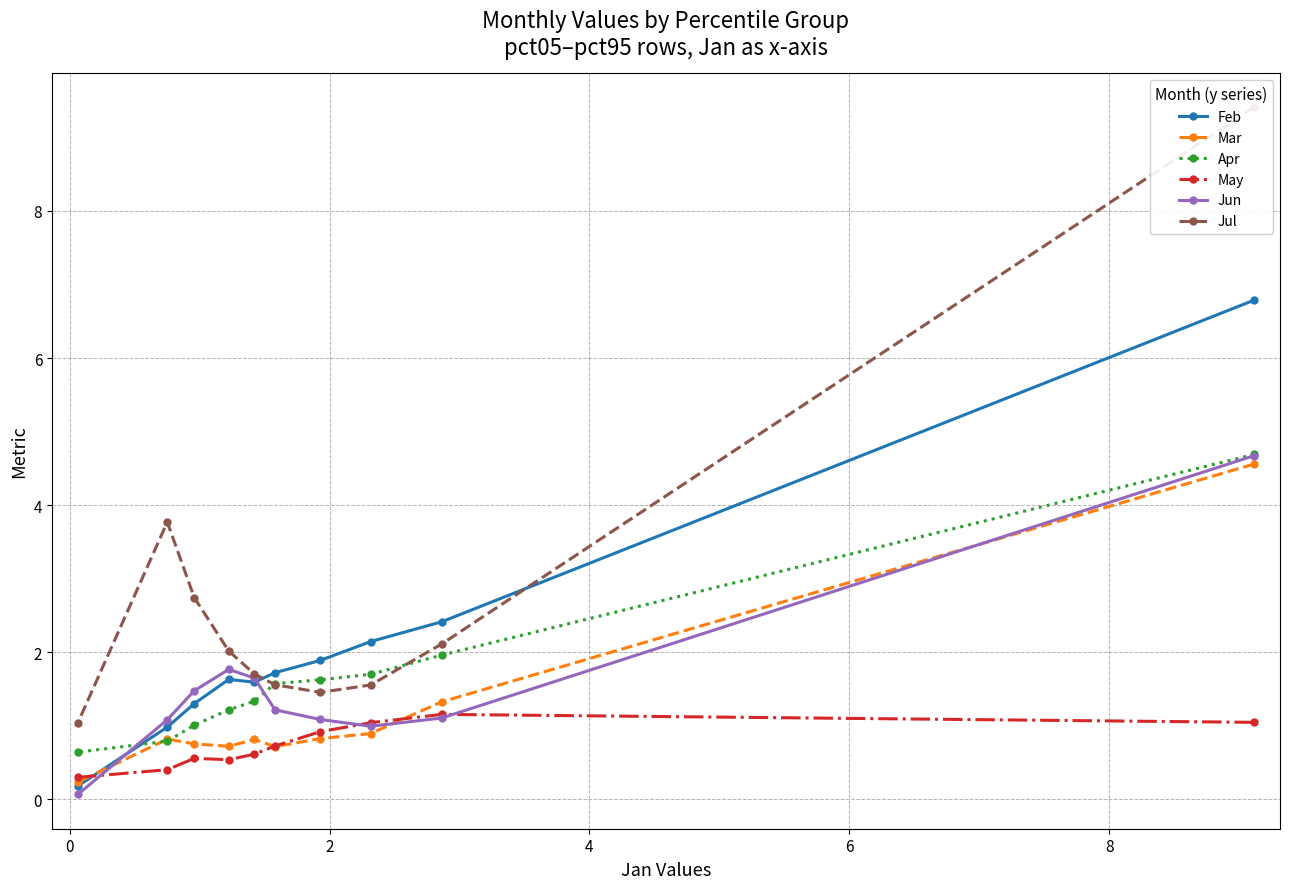

Count the number of categories in the chart.

10